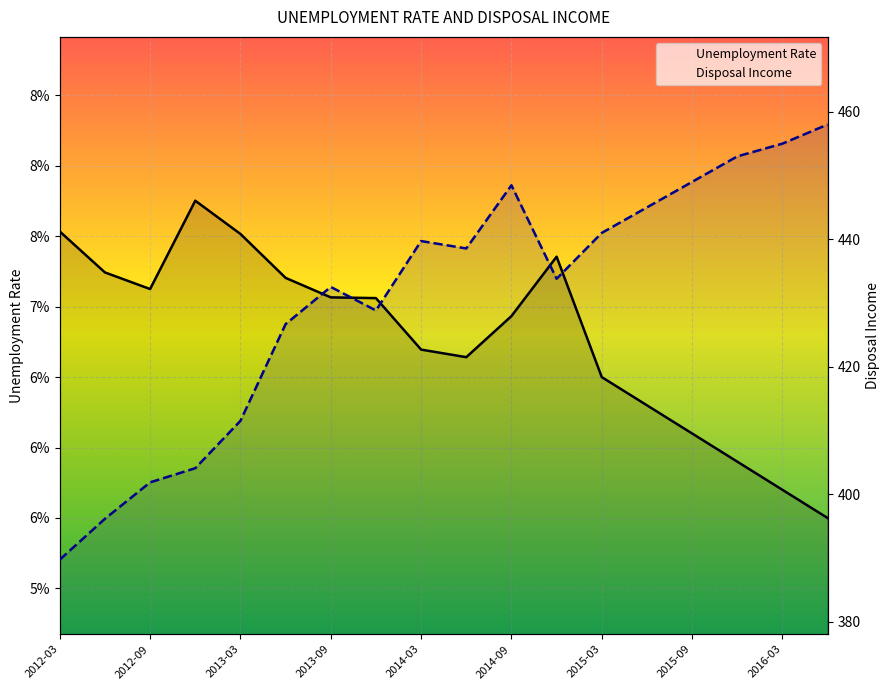

What are all the series names shown in the legend?

Unemployment Rate, Disposal Income